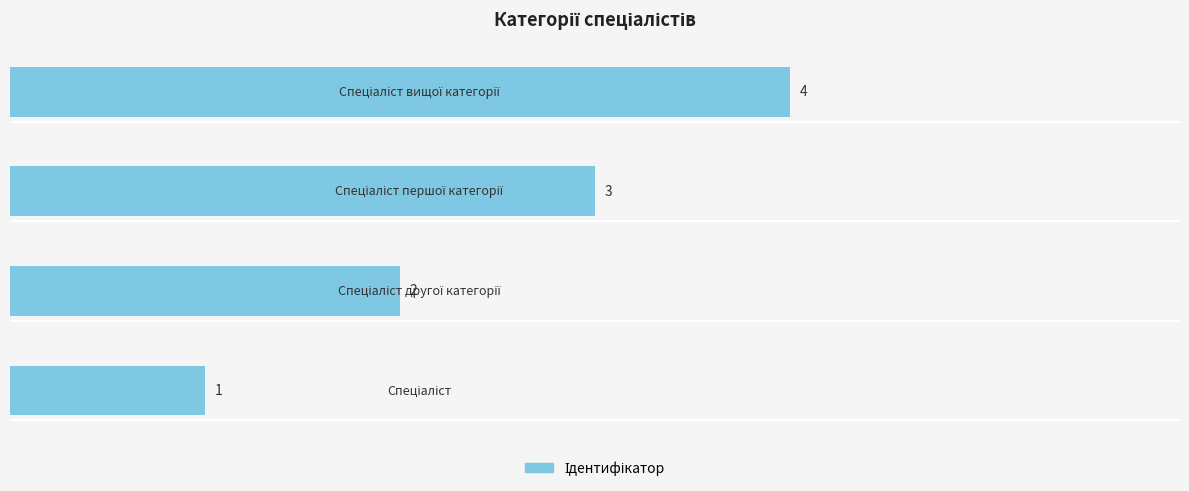

How many categories are shown in the chart?

4